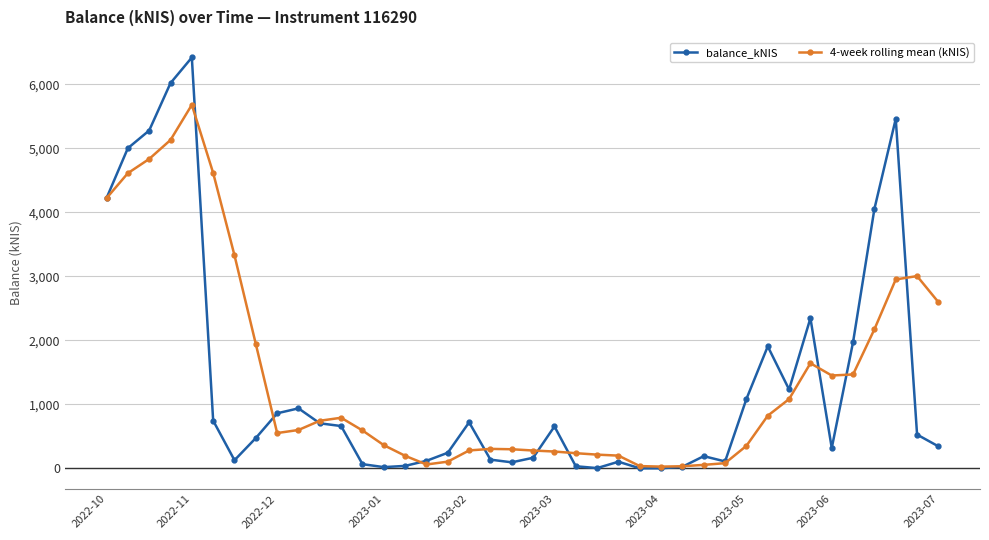

What is the maximum value for balance_kNIS?

6420.8